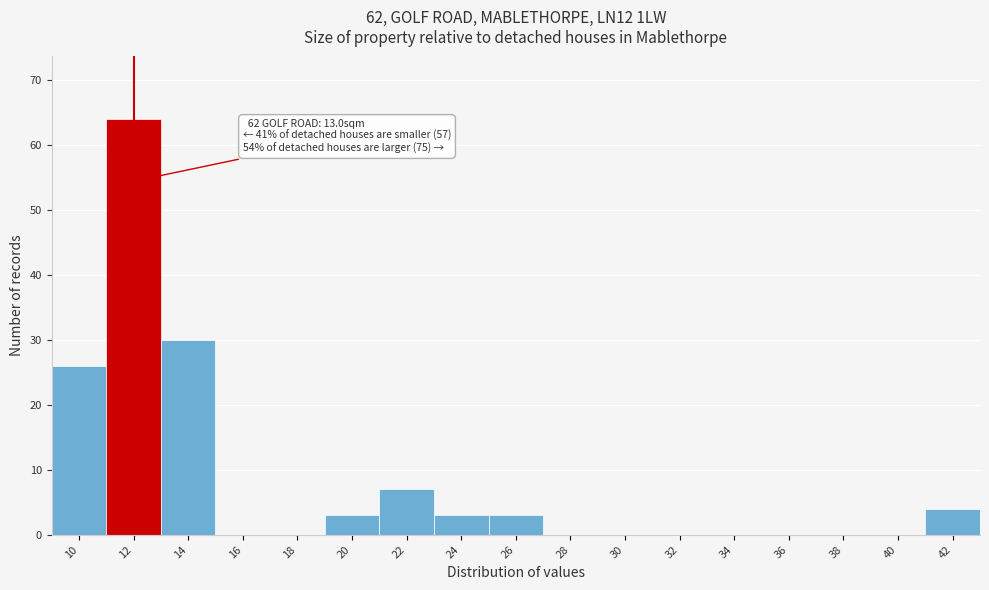

Reading left to right, list all the values displayed in this chart.

10=26	12=64	14=30	16=0	18=0	20=3	22=7	24=3	26=3	28=0	30=0	32=0	34=0	36=0	38=0	40=0	42=4